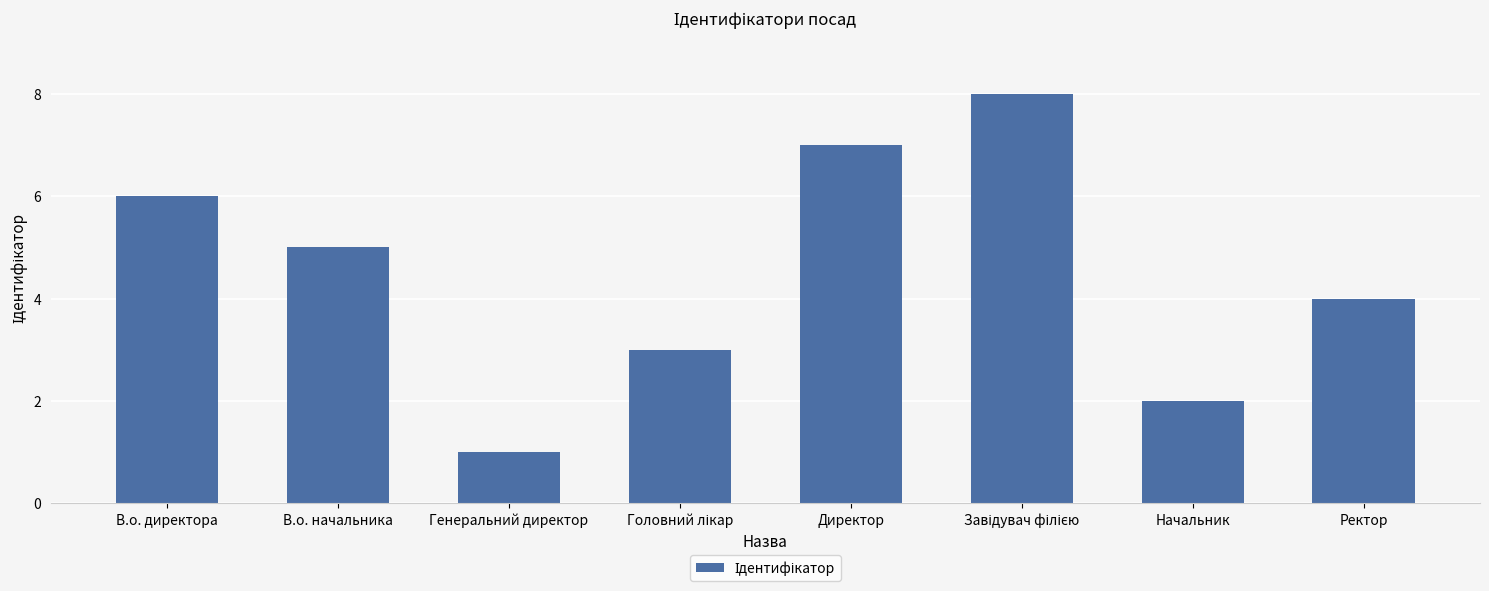

Reading left to right, extract all data points from this chart.

6	5	1	3	7	8	2	4